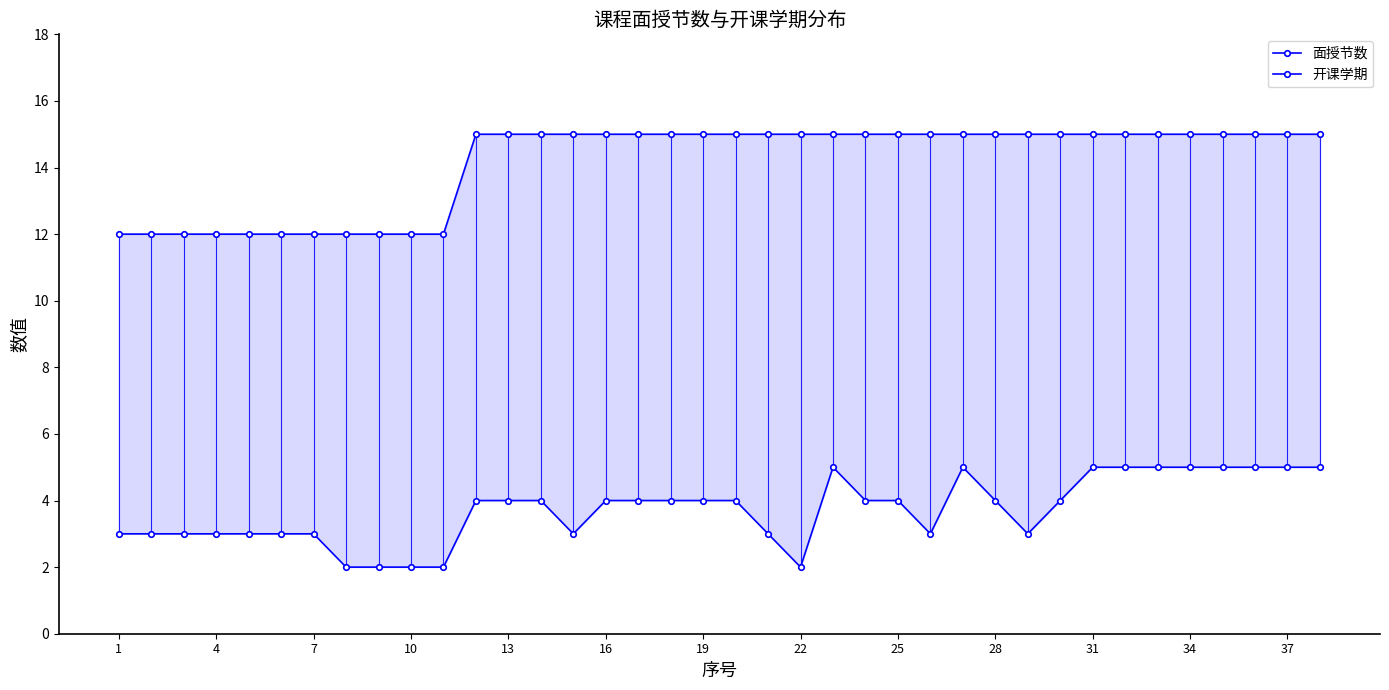

What is the difference between the maximum and minimum values in the 开课学期 series?

3